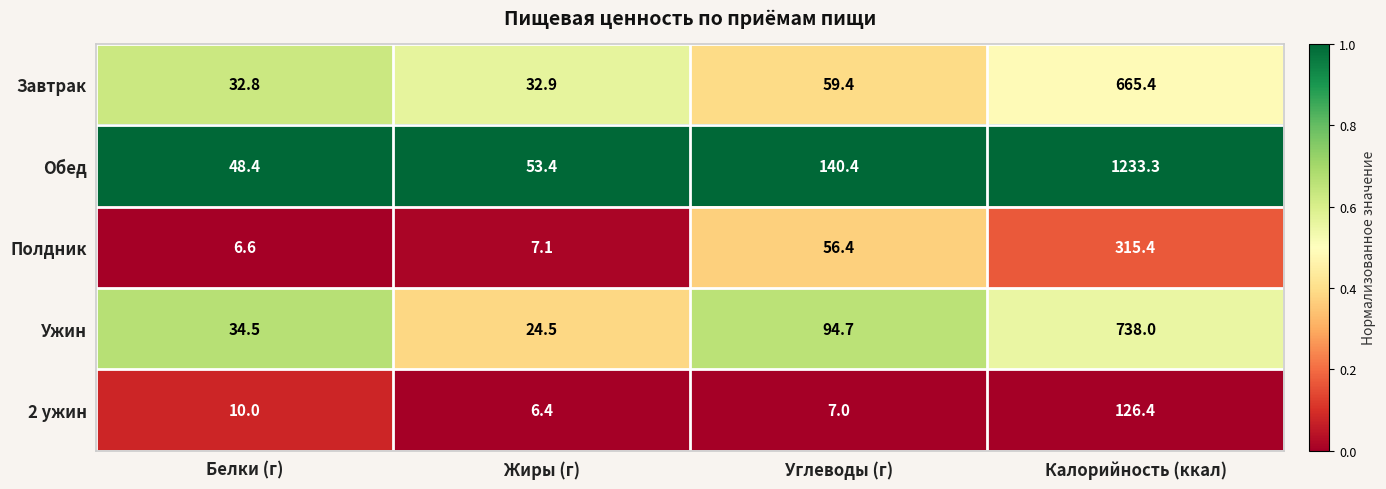

How many distinct data groups are displayed?

5